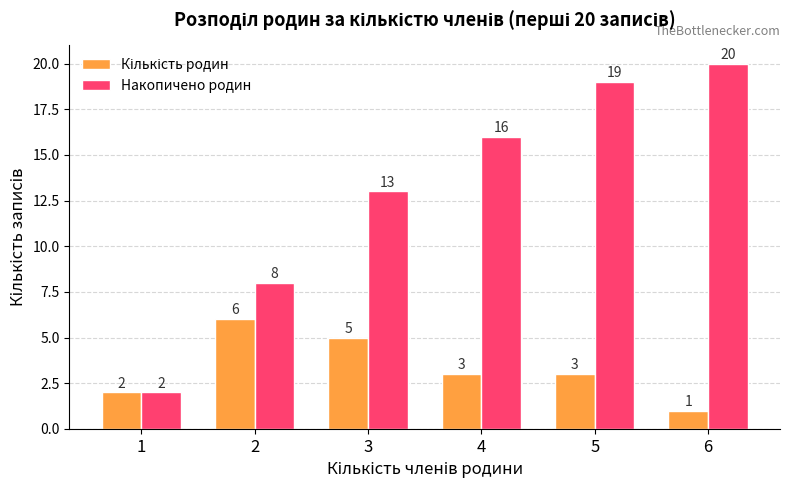

Which series has the largest total across all categories?

Накопичено родин